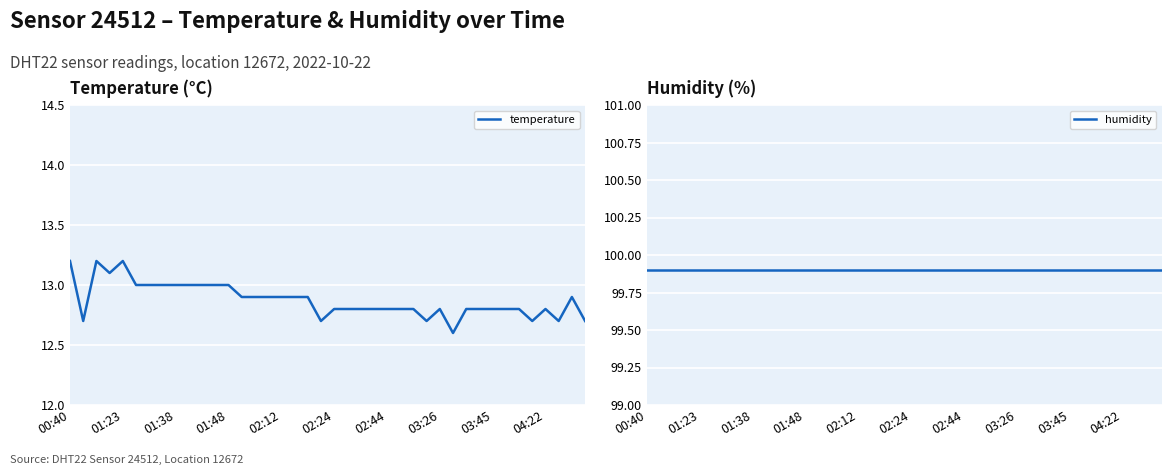

What is the lowest value of the temperature series?

12.6